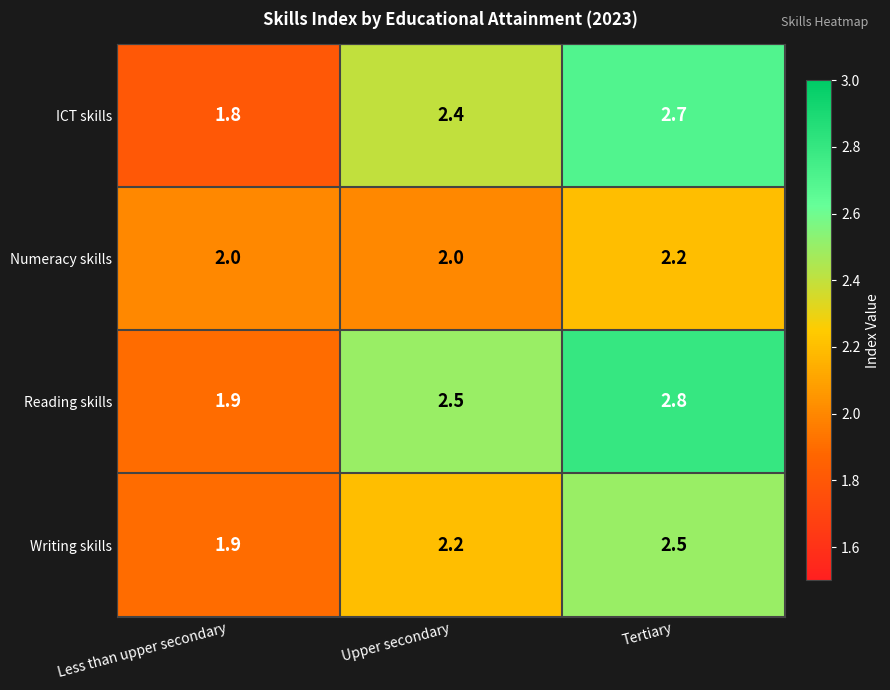

Reading left to right, extract all data points from this chart.

ICT skills: Less than upper secondary=1.8	Upper secondary=2.4	Tertiary=2.7
Numeracy skills: Less than upper secondary=2.0	Upper secondary=2.0	Tertiary=2.2
Reading skills: Less than upper secondary=1.9	Upper secondary=2.5	Tertiary=2.8
Writing skills: Less than upper secondary=1.9	Upper secondary=2.2	Tertiary=2.5